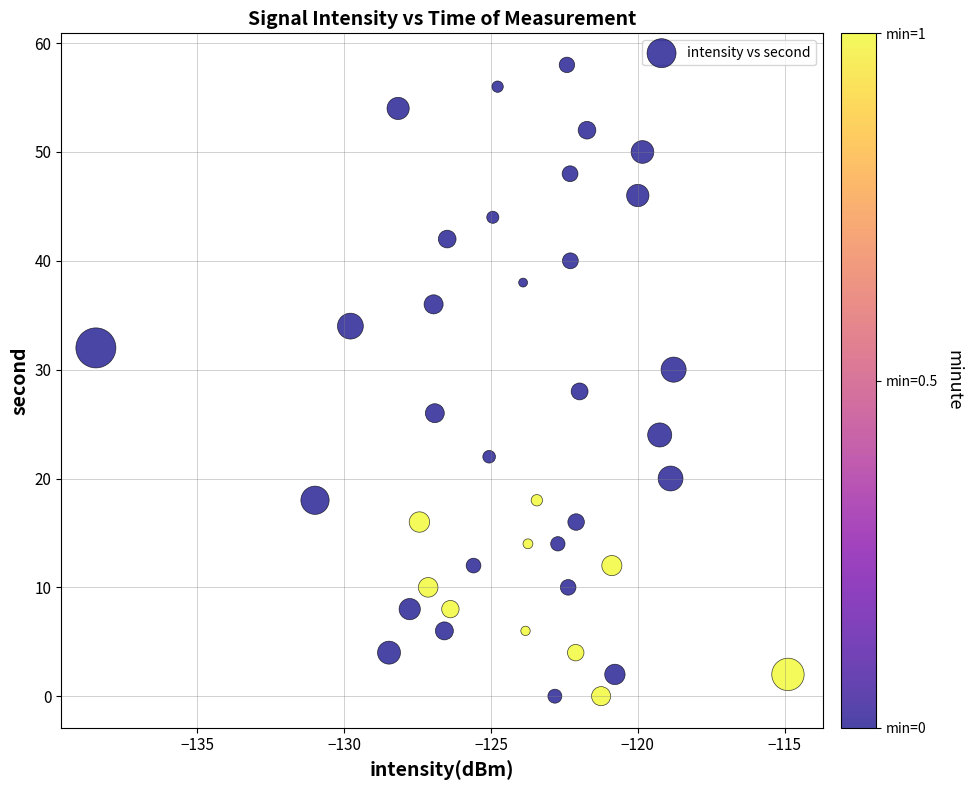

What is the range of Y values (max minus min)?

58